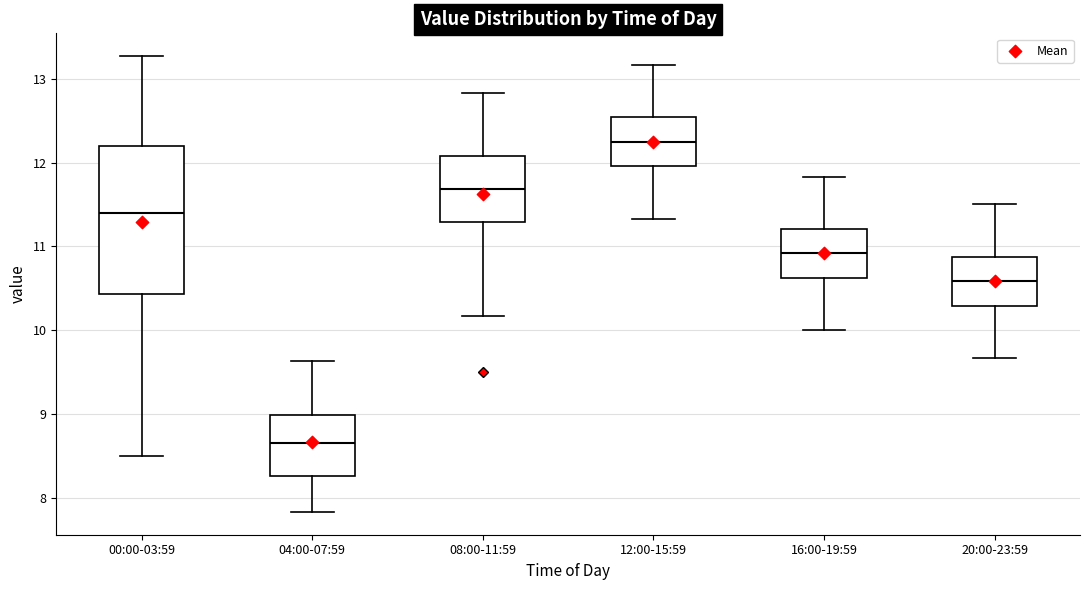

Which box is the tallest, from its lower edge to its upper edge?

00:00-03:59